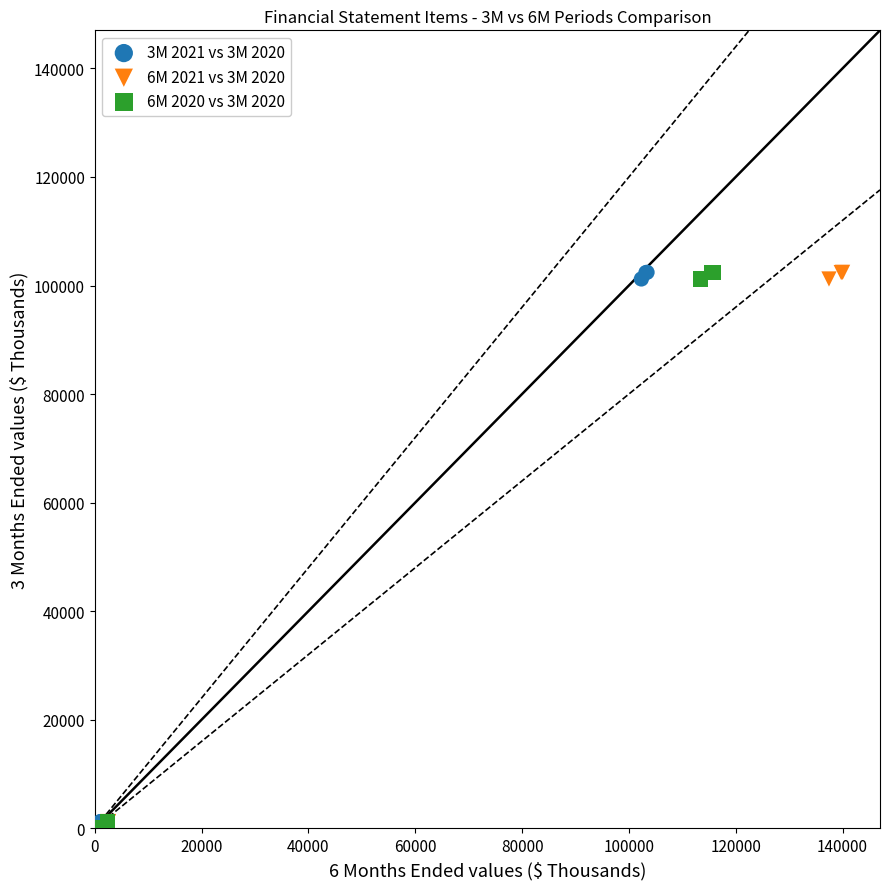

What are all the series names shown in the legend?

3M 2021 vs 3M 2020, 6M 2021 vs 3M 2020, 6M 2020 vs 3M 2020